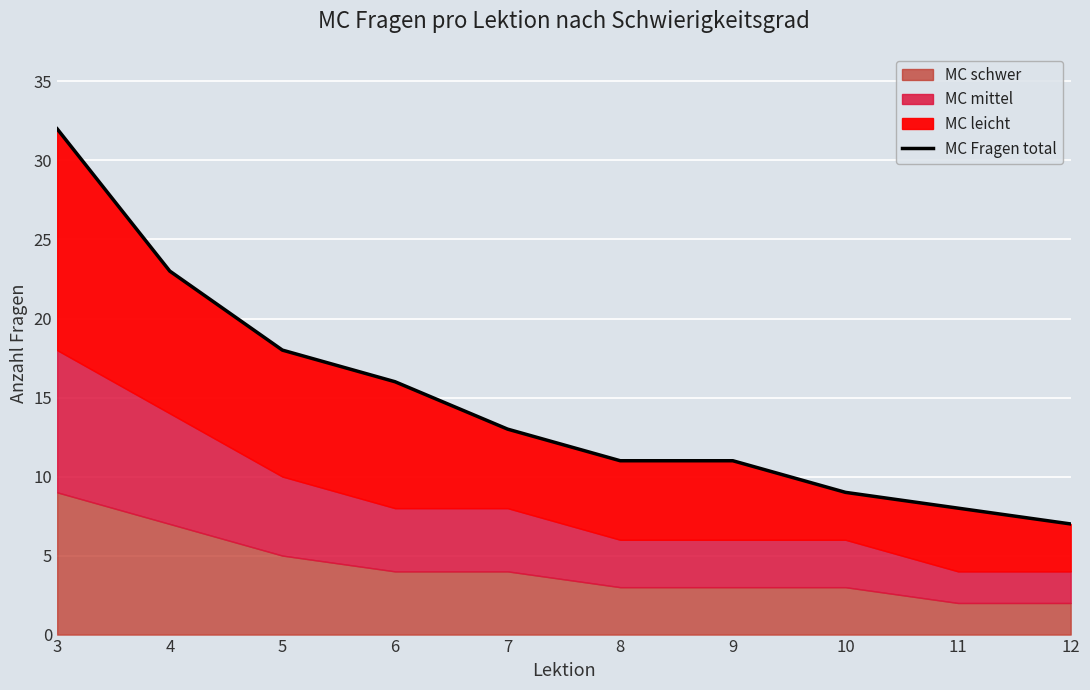

Rank the categories by value from highest to lowest.

3, 4, 5, 6, 7, 8, 9, 10, 11, 12